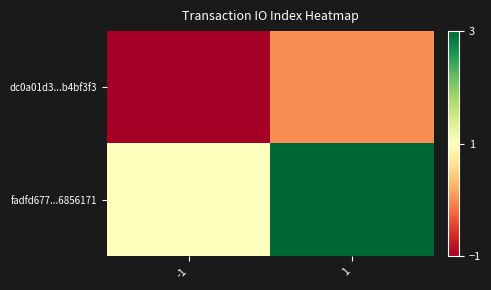

Reading left to right, list all the values displayed in this chart.

dc0a01d3...b4bf3f3: -1=-1	1=0
fadfd677...6856171: -1=1	1=3